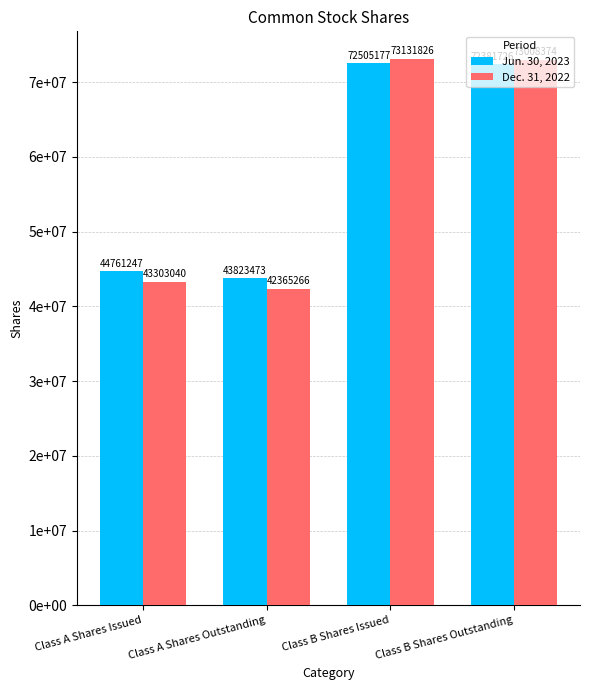

List the series in order of their overall mean, highest first.

Jun. 30, 2023, Dec. 31, 2022